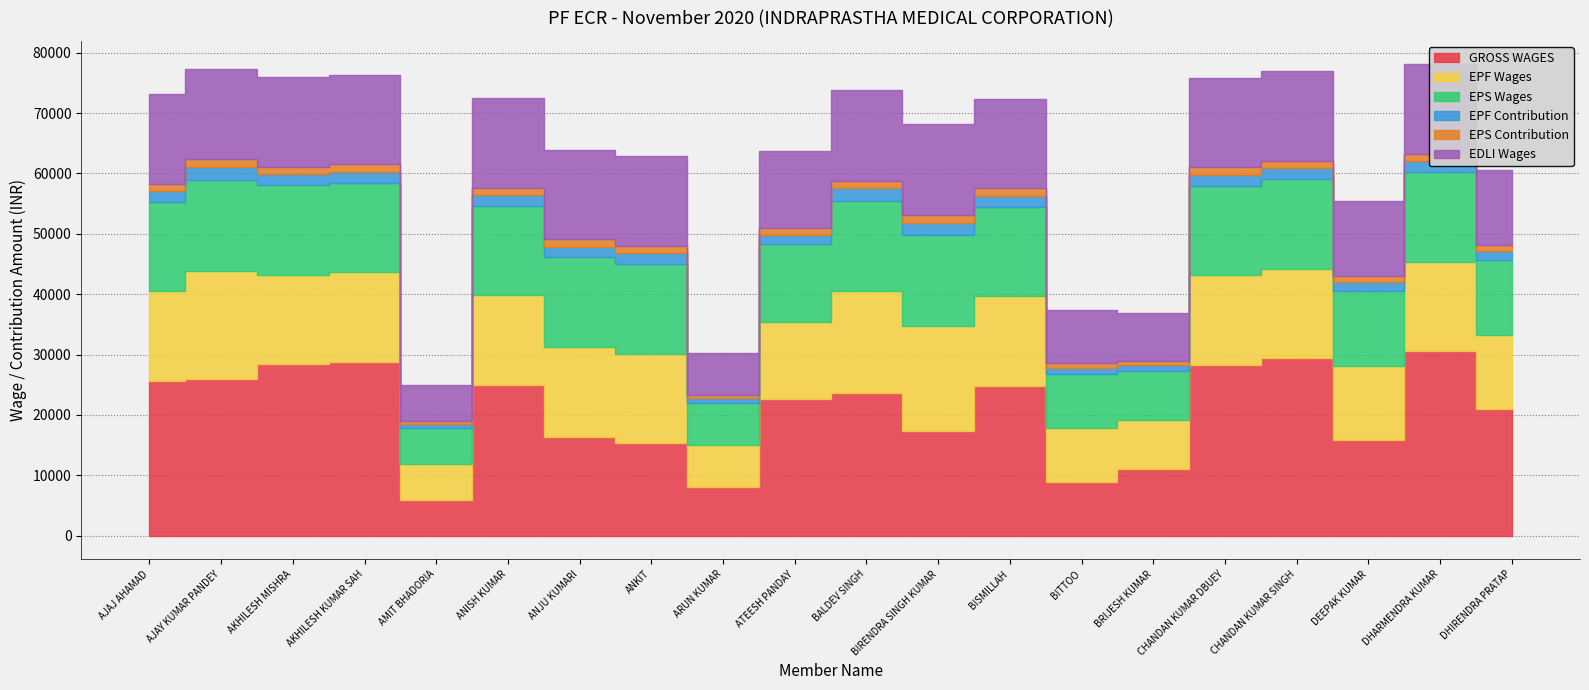

Which series has the largest total across all categories?

GROSS WAGES